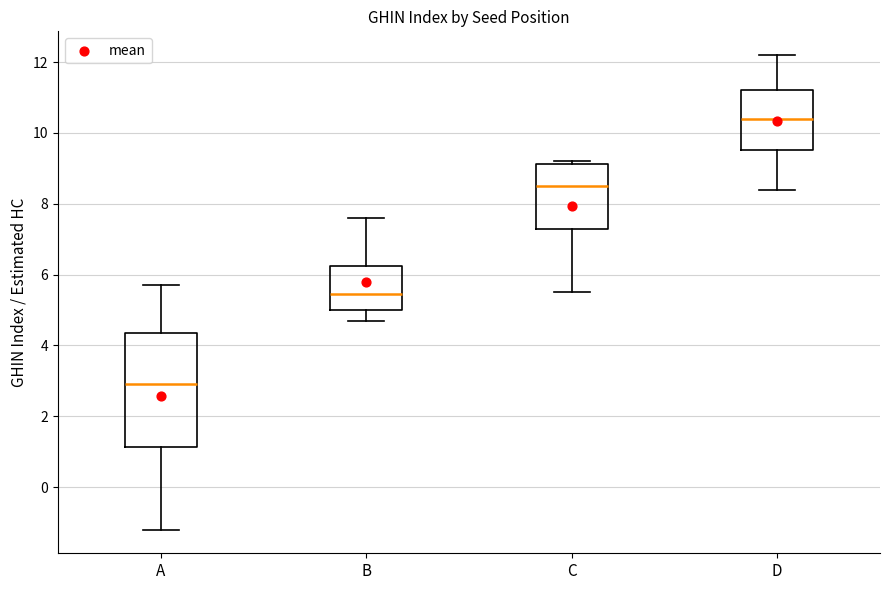

Where does the upper whisker of the box for D end on the y-axis? The values are not printed on the chart, so give them approximately, as read against the axis.

12.2